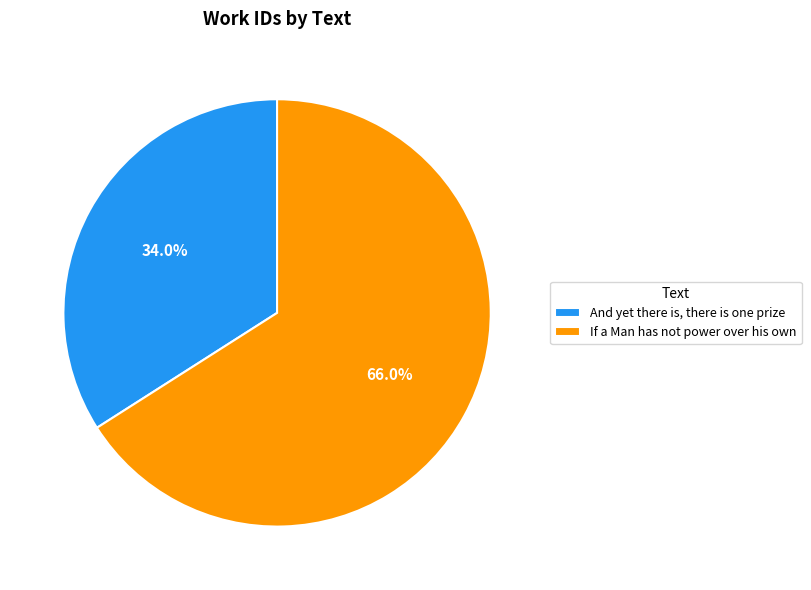

Count the number of slices in the pie.

2